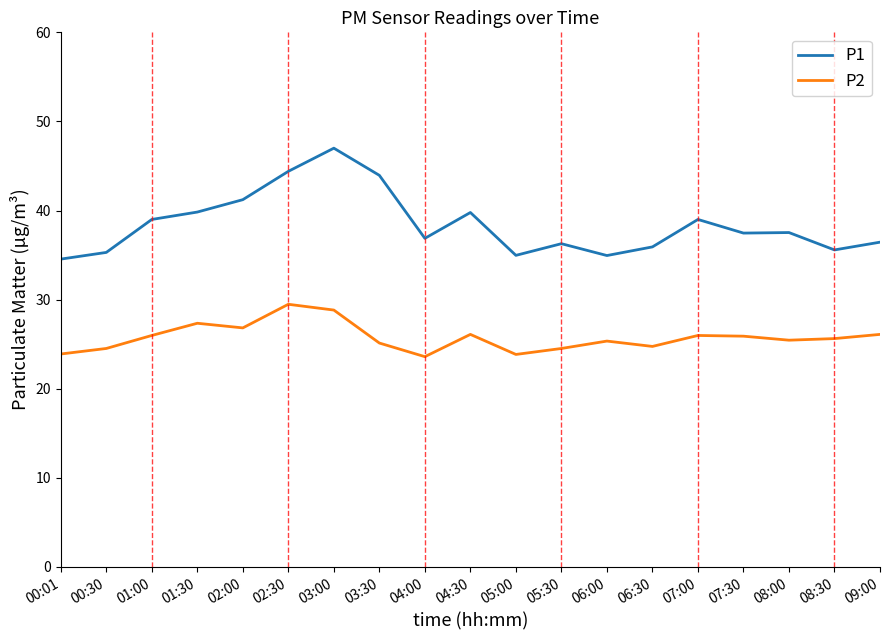

What is the greatest value displayed?

47.0